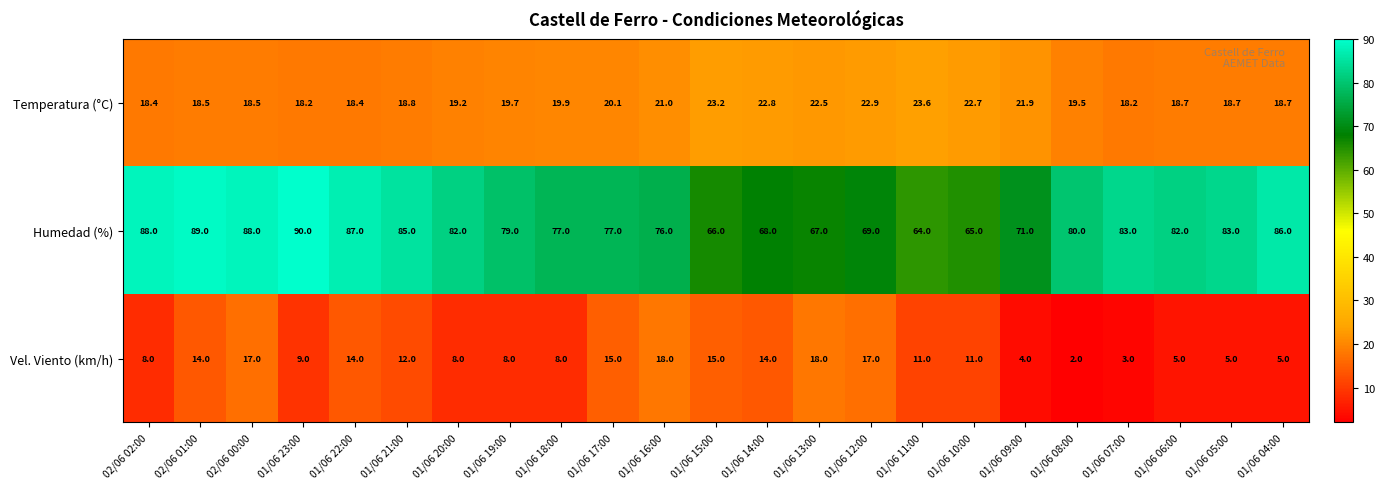

What is the difference between the second highest and minimum values in the Humedad (%) series?

25.0